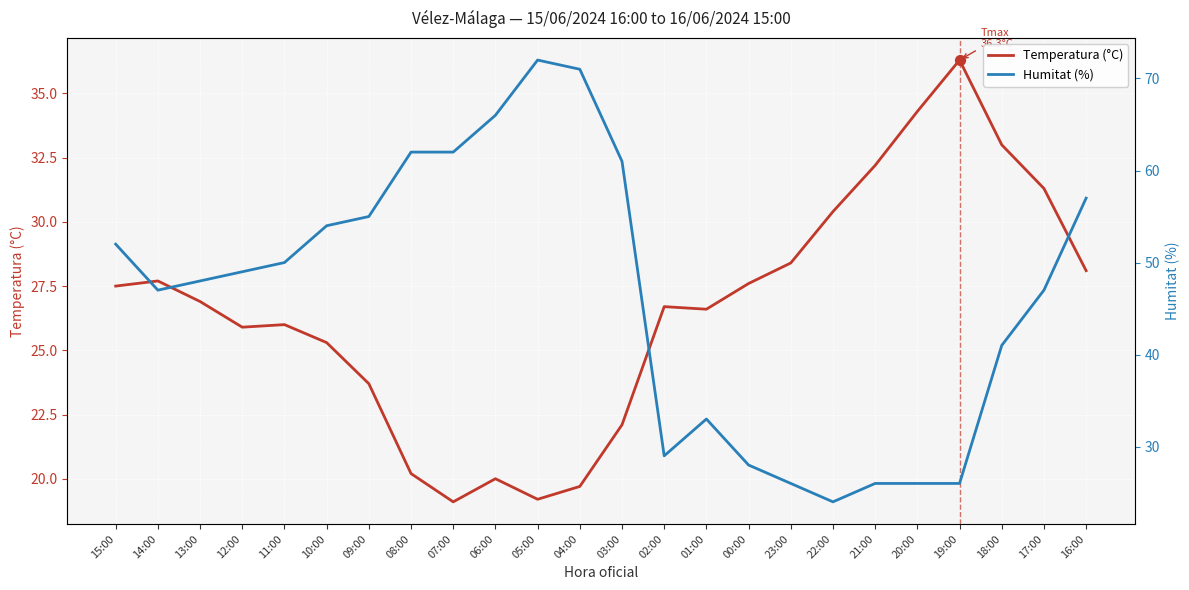

What are all the series names shown in the legend?

Temperatura (°C), Humitat (%)